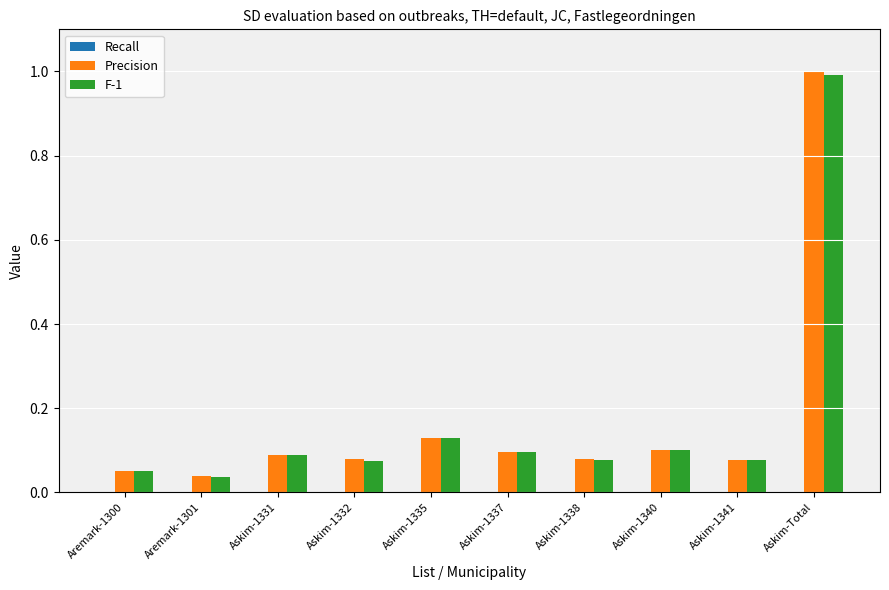

Are the bars horizontal?

No